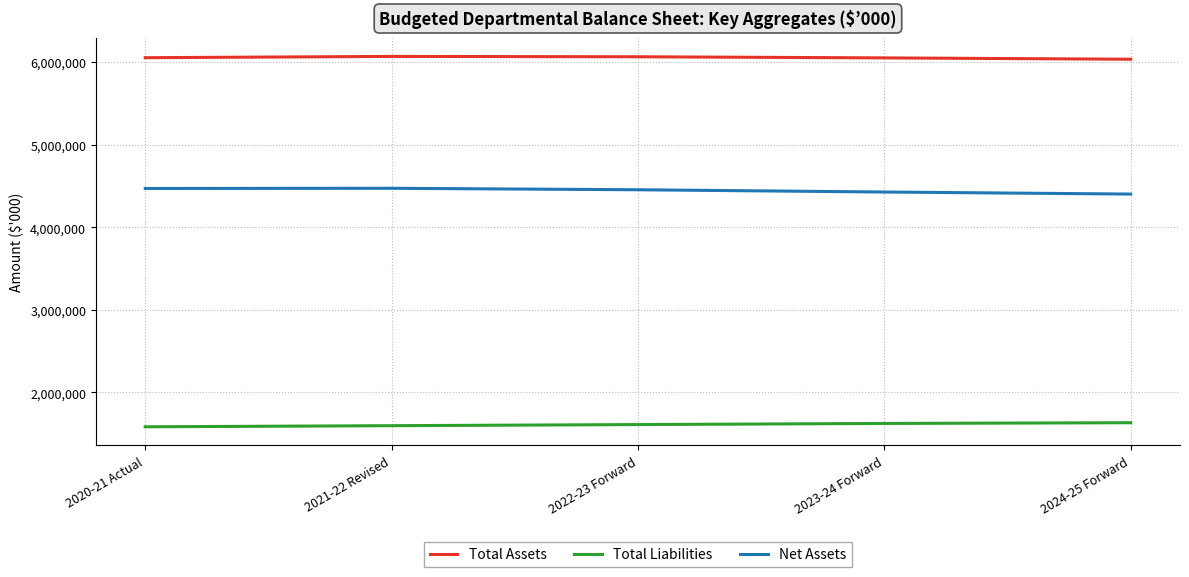

Rank the series by their average value, from highest to lowest.

Total Assets, Net Assets, Total Liabilities